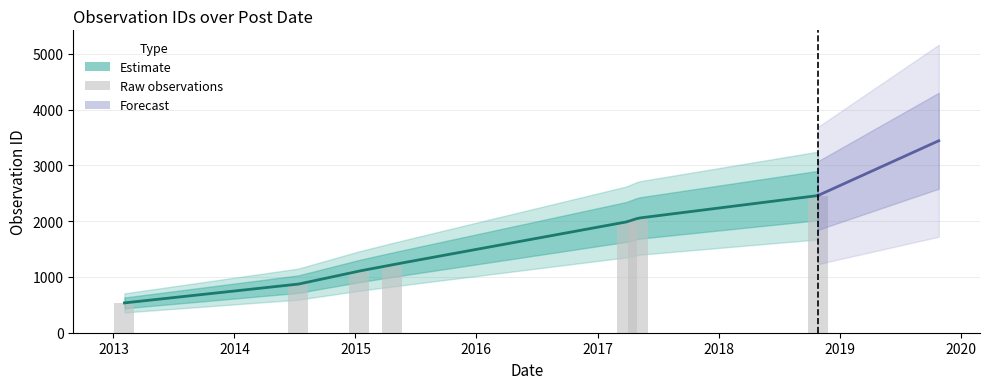

What is the sum of all values?

10233